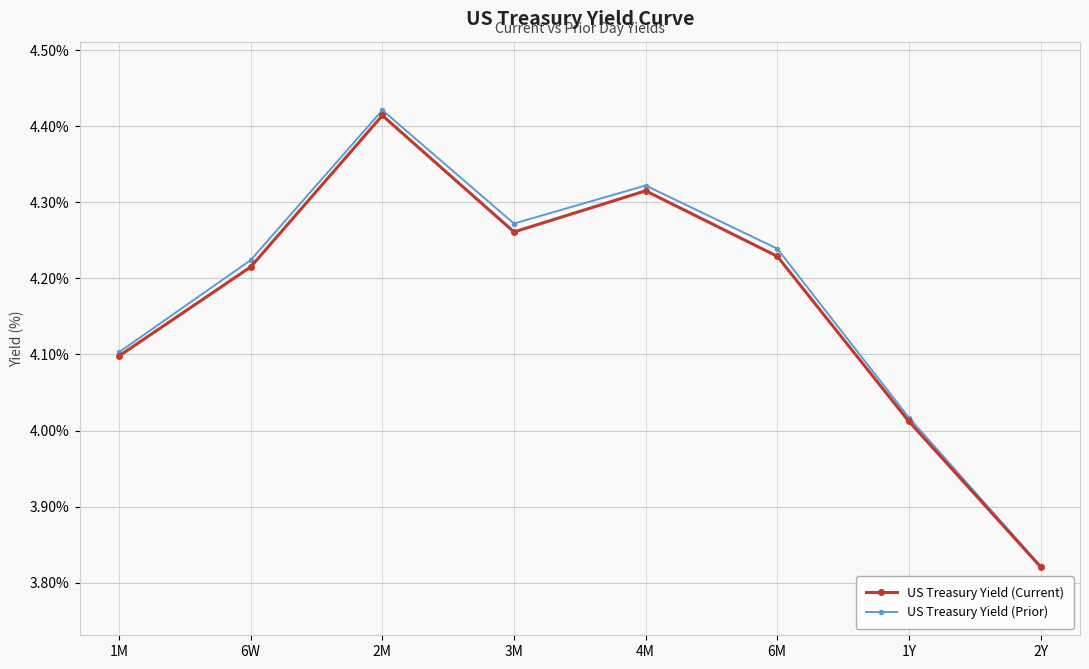

What is the label of the 3rd point from the right?

6M